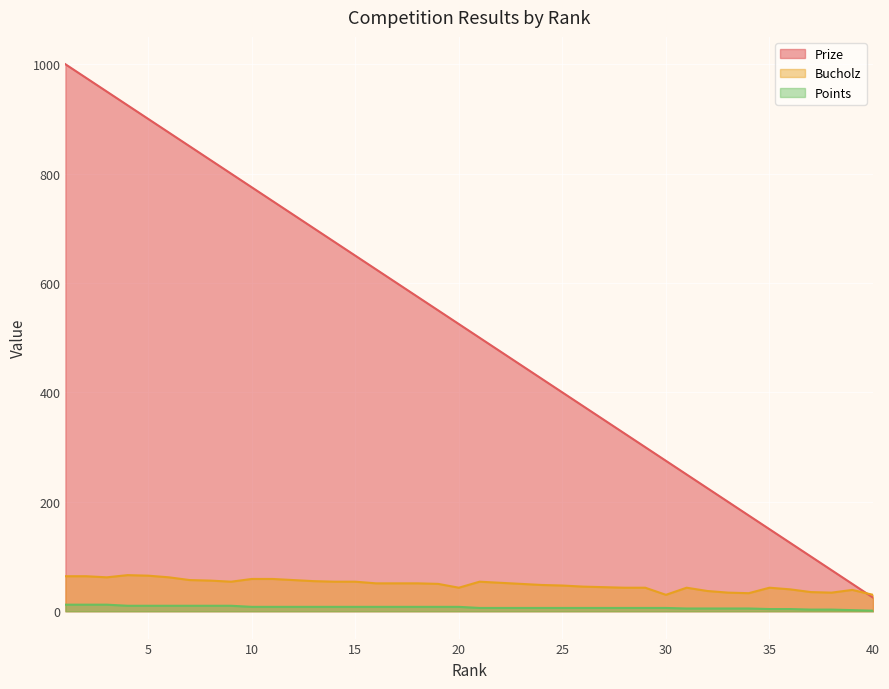

True or false: Points has a value of 5 at 34.

True